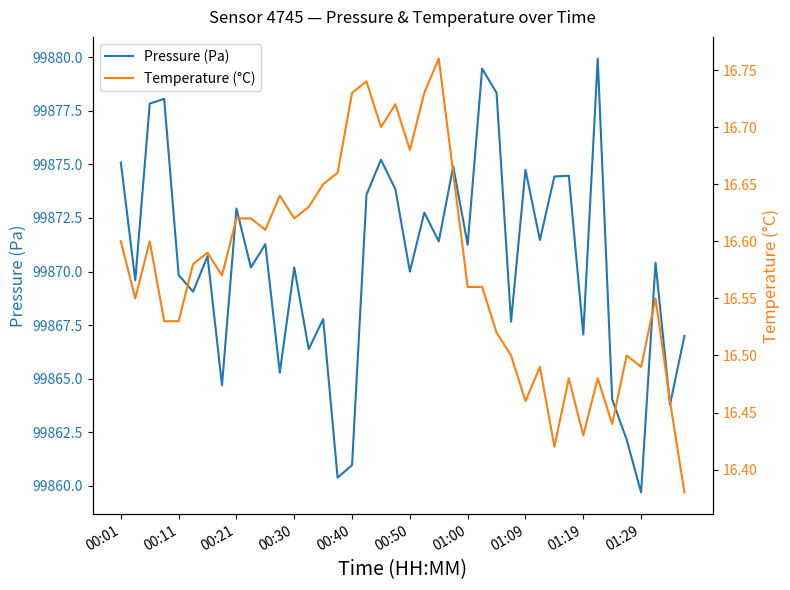

True or false: Temperature (°C) and Pressure (Pa) intersect in this chart.

False